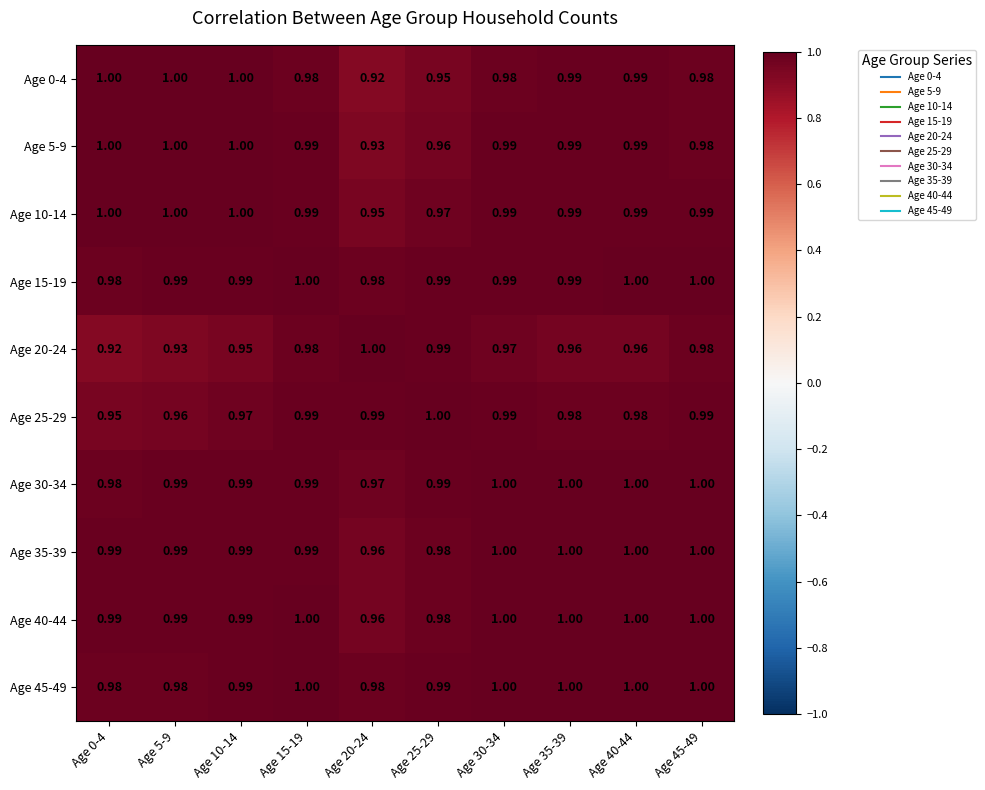

Which series has the largest total across all categories?

Age 45-49